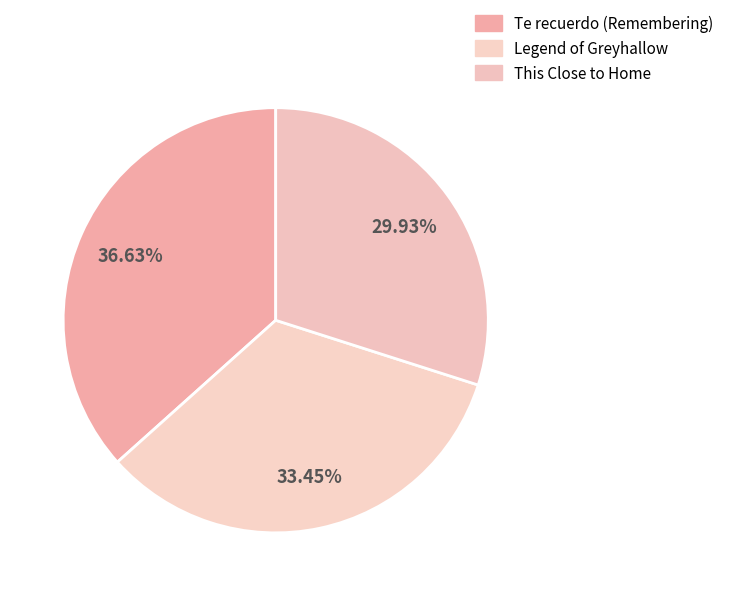

Combined, what portion of the pie is Legend of Greyhallow and This Close to Home?

63.4%